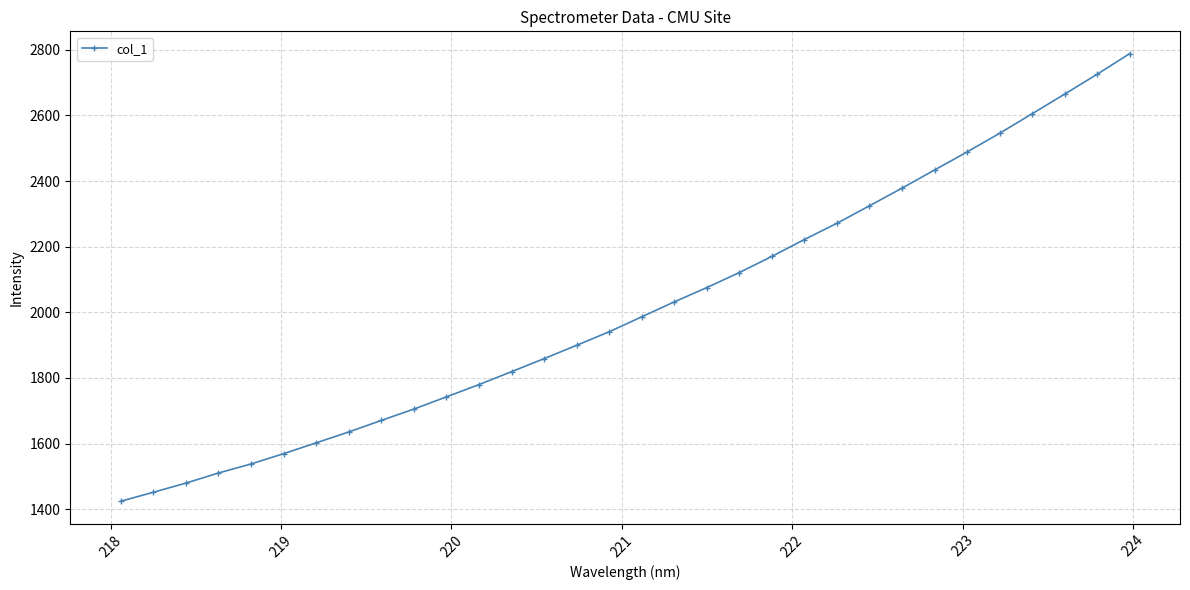

What is the maximum value shown in the chart?

2788.2